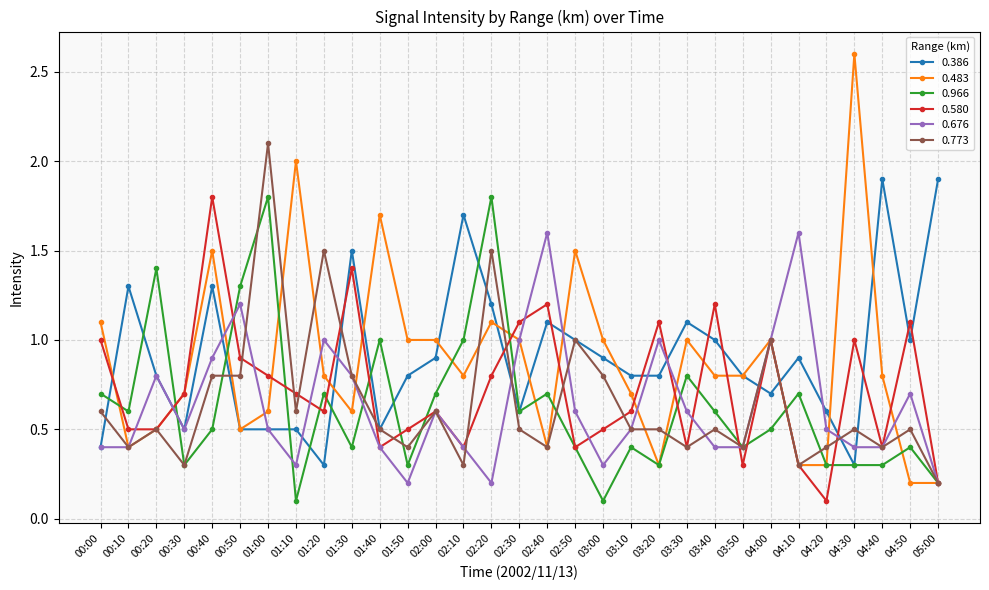

At which category does 0.966 reach its first local valley?

00:10